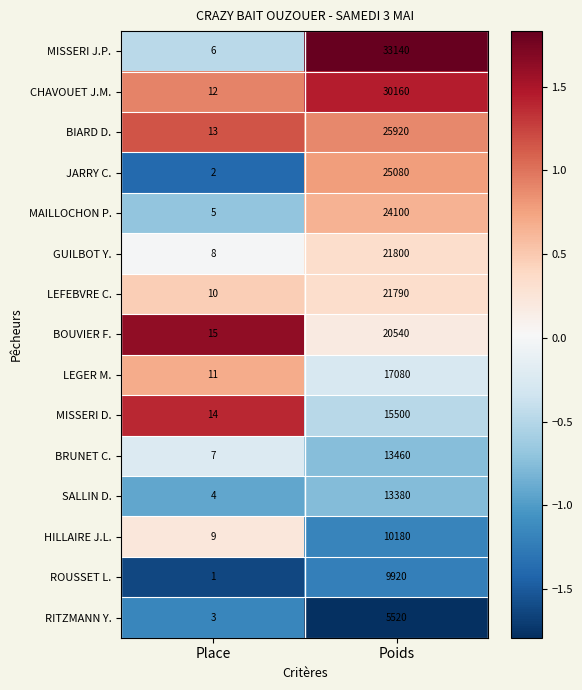

Which series has the largest total across all categories?

MISSERI J.P.